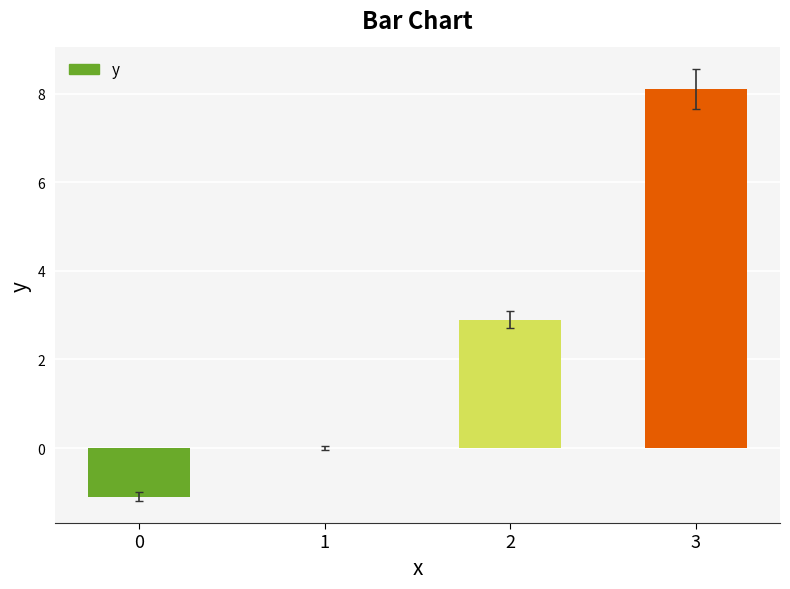

Reading left to right, extract all data points from this chart.

0=-1.1	1=0.0	2=2.9	3=8.1